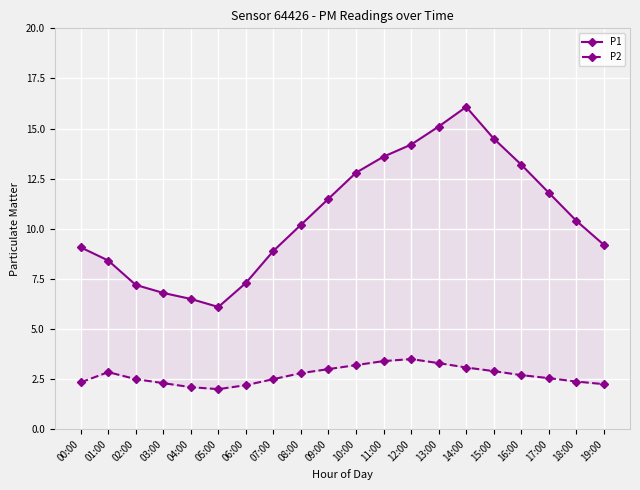

What is the label of the 2nd point from the right?

18:00